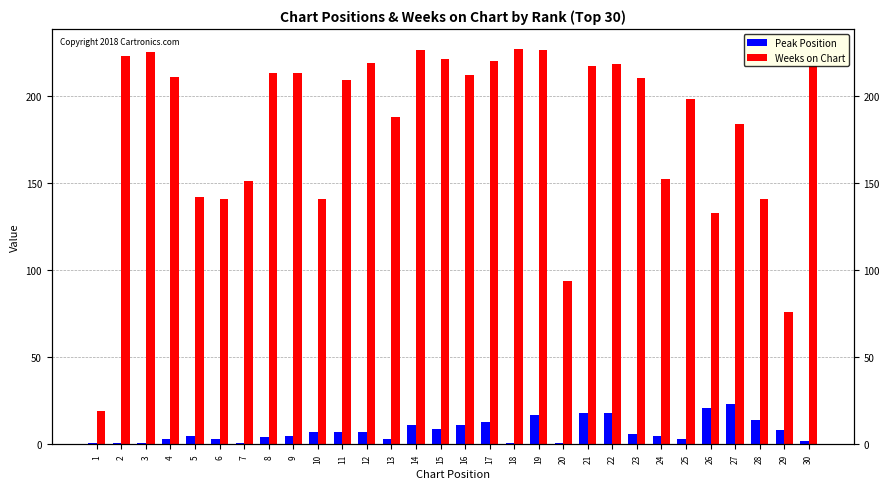

Reading right to left, extract all data points from this chart.

Peak Position: 30=2	29=8	28=14	27=23	26=21	25=3	24=5	23=6	22=18	21=18	20=1	19=17	18=1	17=13	16=11	15=9	14=11	13=3	12=7	11=7	10=7	9=5	8=4	7=1	6=3	5=5	4=3	3=1	2=1	1=1
Weeks on Chart: 30=217	29=76	28=141	27=184	26=133	25=198	24=152	23=210	22=218	21=217	20=94	19=226	18=227	17=220	16=212	15=221	14=226	13=188	12=219	11=209	10=141	9=213	8=213	7=151	6=141	5=142	4=211	3=225	2=223	1=19